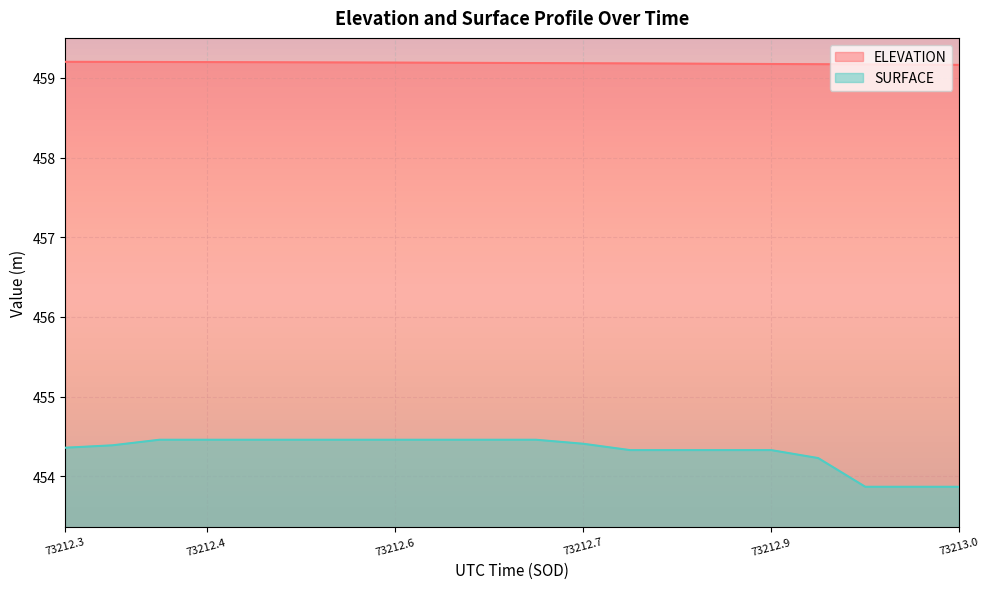

True or false: SURFACE and ELEVATION cross at least once.

False